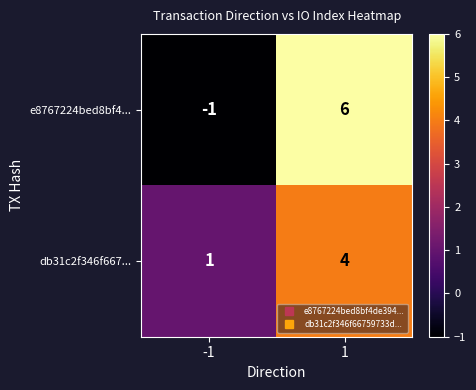

Reading left to right, list all the values displayed in this chart.

e8767224bed8bf4...: -1=-1	1=6
db31c2f346f667...: -1=1	1=4